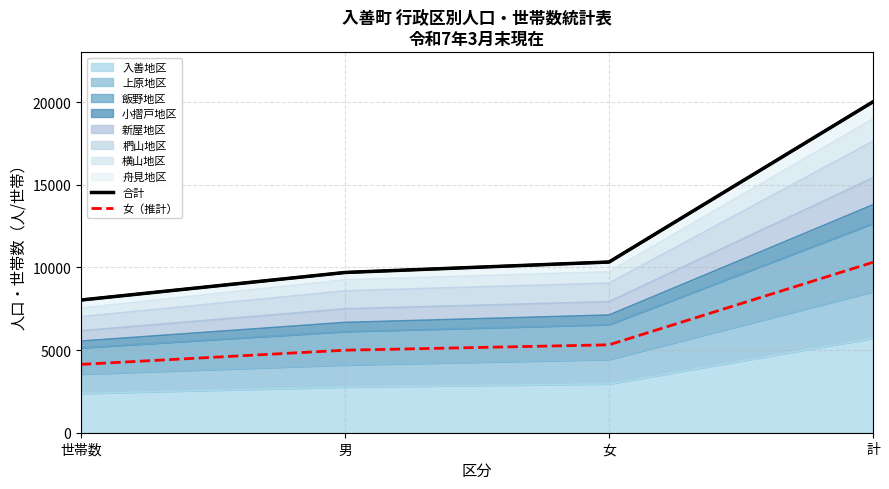

What is the label of the 2nd point from the right?

女